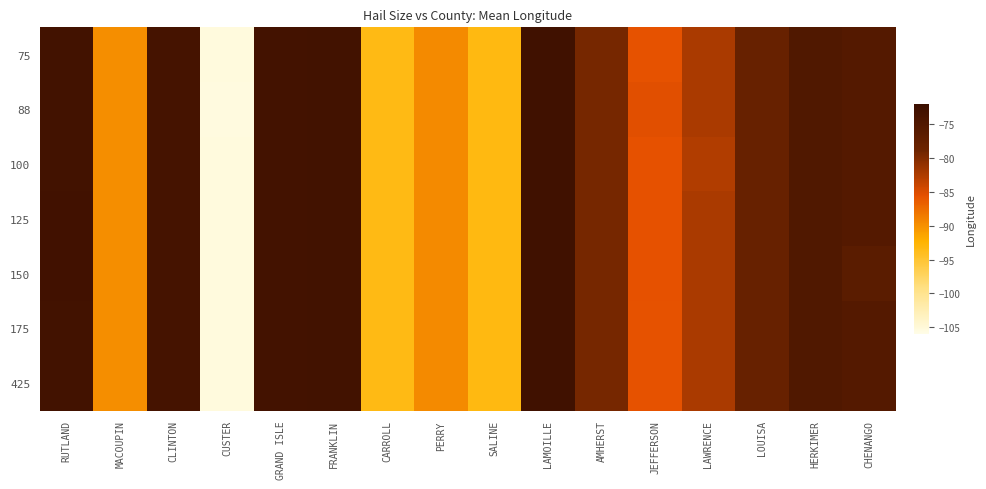

At HERKIMER, list the series in order from largest to smallest.

75, 88, 100, 125, 150, 175, 425